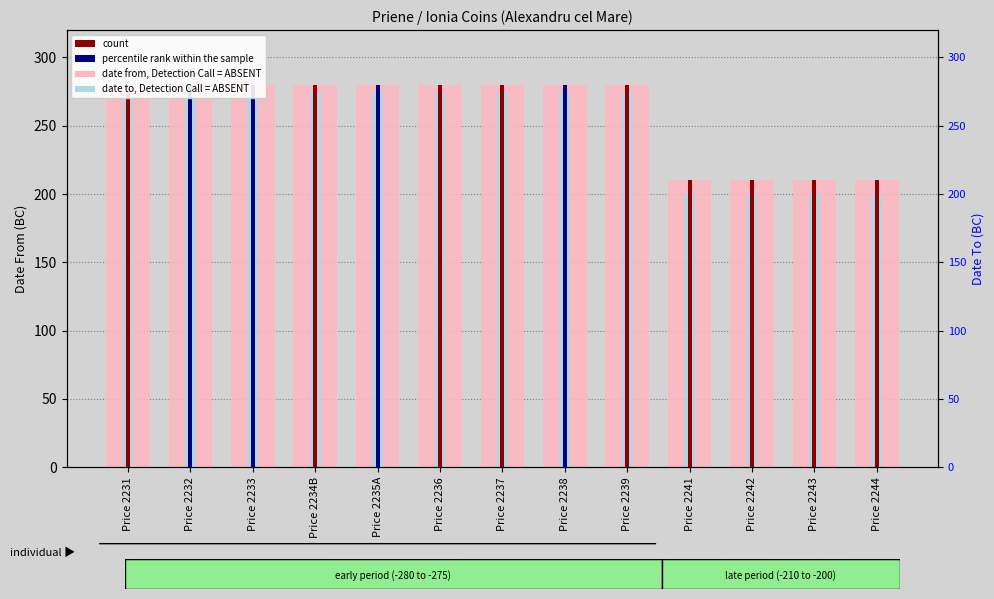

What is the total value across all series at Price 2233?

835